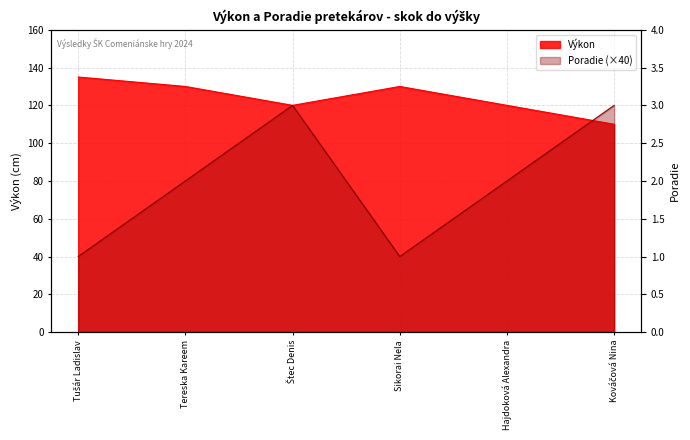

The Poradie series shows 53 at Štec Denis. True or false?

False